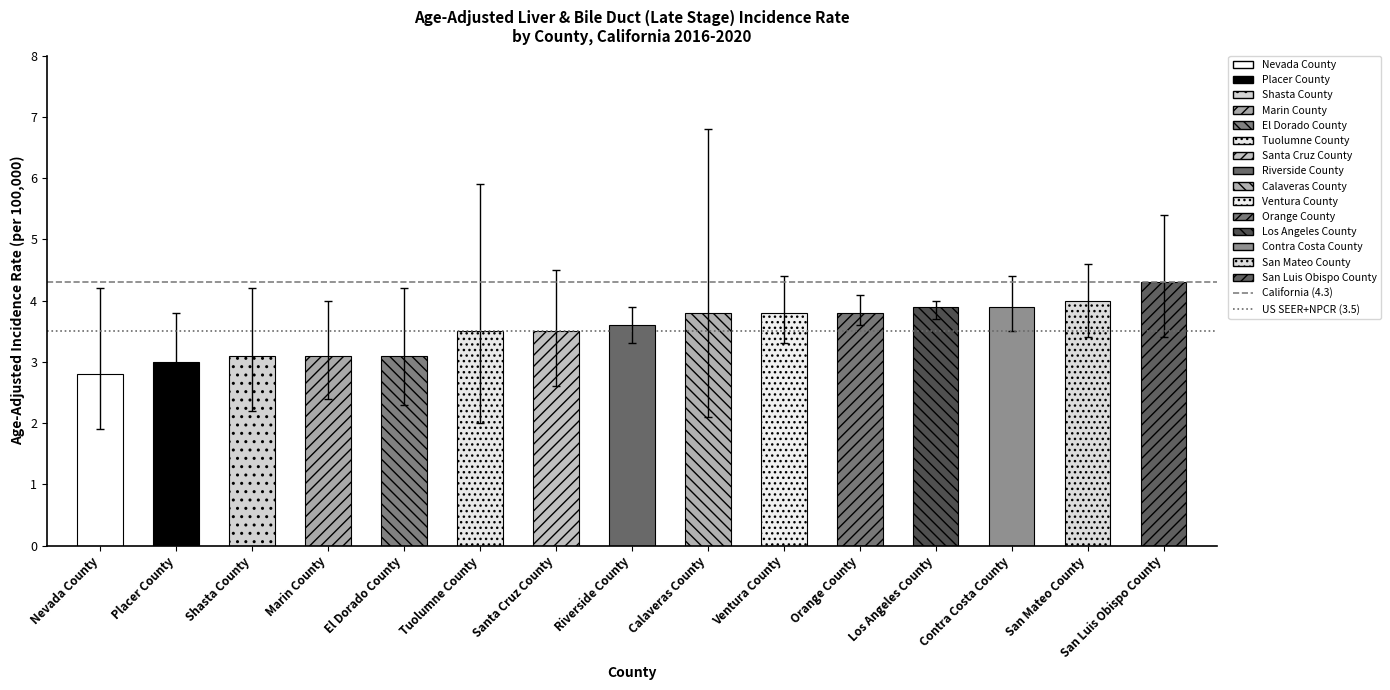

Which has a higher value, Placer County or Nevada County?

Placer County